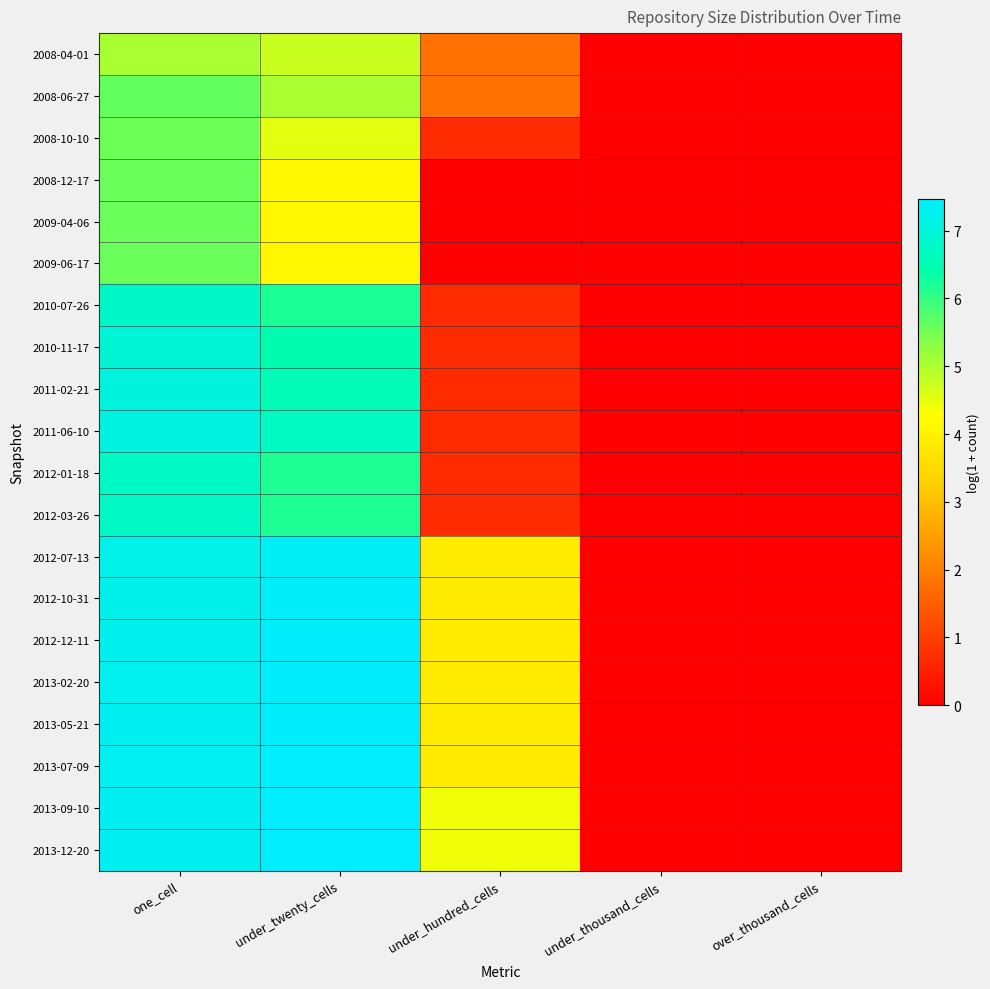

Reading right to left, list all the values displayed in this chart.

2008-04-01: over_thousand_cells=0.0	under_thousand_cells=0.0	under_hundred_cells=1.8	under_twenty_cells=4.7	one_cell=5.0
2008-06-27: over_thousand_cells=0.0	under_thousand_cells=0.0	under_hundred_cells=1.8	under_twenty_cells=5.0	one_cell=5.6
2008-10-10: over_thousand_cells=0.0	under_thousand_cells=0.0	under_hundred_cells=0.7	under_twenty_cells=4.5	one_cell=5.6
2008-12-17: over_thousand_cells=0.0	under_thousand_cells=0.0	under_hundred_cells=0.0	under_twenty_cells=4.1	one_cell=5.6
2009-04-06: over_thousand_cells=0.0	under_thousand_cells=0.0	under_hundred_cells=0.0	under_twenty_cells=4.1	one_cell=5.6
2009-06-17: over_thousand_cells=0.0	under_thousand_cells=0.0	under_hundred_cells=0.0	under_twenty_cells=4.1	one_cell=5.6
2010-07-26: over_thousand_cells=0.0	under_thousand_cells=0.0	under_hundred_cells=0.7	under_twenty_cells=6.2	one_cell=6.8
2010-11-17: over_thousand_cells=0.0	under_thousand_cells=0.0	under_hundred_cells=0.7	under_twenty_cells=6.5	one_cell=7.0
2011-02-21: over_thousand_cells=0.0	under_thousand_cells=0.0	under_hundred_cells=0.7	under_twenty_cells=6.6	one_cell=7.0
2011-06-10: over_thousand_cells=0.0	under_thousand_cells=0.0	under_hundred_cells=0.7	under_twenty_cells=6.7	one_cell=7.1
2012-01-18: over_thousand_cells=0.0	under_thousand_cells=0.0	under_hundred_cells=0.7	under_twenty_cells=6.2	one_cell=6.7
2012-03-26: over_thousand_cells=0.0	under_thousand_cells=0.0	under_hundred_cells=0.7	under_twenty_cells=6.2	one_cell=6.7
2012-07-13: over_thousand_cells=0.0	under_thousand_cells=0.0	under_hundred_cells=3.9	under_twenty_cells=7.4	one_cell=7.2
2012-10-31: over_thousand_cells=0.0	under_thousand_cells=0.0	under_hundred_cells=3.9	under_twenty_cells=7.4	one_cell=7.2
2012-12-11: over_thousand_cells=0.0	under_thousand_cells=0.0	under_hundred_cells=3.9	under_twenty_cells=7.4	one_cell=7.2
2013-02-20: over_thousand_cells=0.0	under_thousand_cells=0.0	under_hundred_cells=3.9	under_twenty_cells=7.4	one_cell=7.3
2013-05-21: over_thousand_cells=0.0	under_thousand_cells=0.0	under_hundred_cells=3.9	under_twenty_cells=7.4	one_cell=7.3
2013-07-09: over_thousand_cells=0.0	under_thousand_cells=0.0	under_hundred_cells=3.9	under_twenty_cells=7.4	one_cell=7.3
2013-09-10: over_thousand_cells=0.0	under_thousand_cells=0.0	under_hundred_cells=4.4	under_twenty_cells=7.5	one_cell=7.3
2013-12-20: over_thousand_cells=0.0	under_thousand_cells=0.0	under_hundred_cells=4.4	under_twenty_cells=7.5	one_cell=7.3